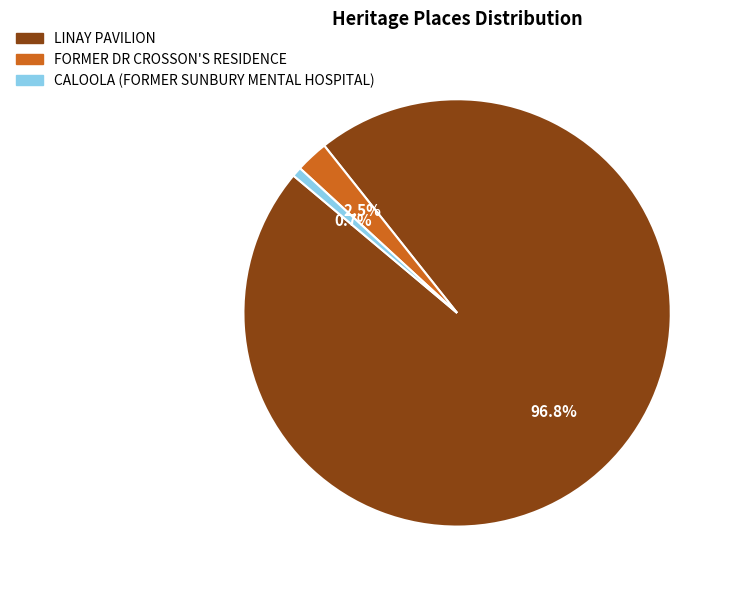

The LINAY PAVILION slice represents 84% of the pie. True or false?

False